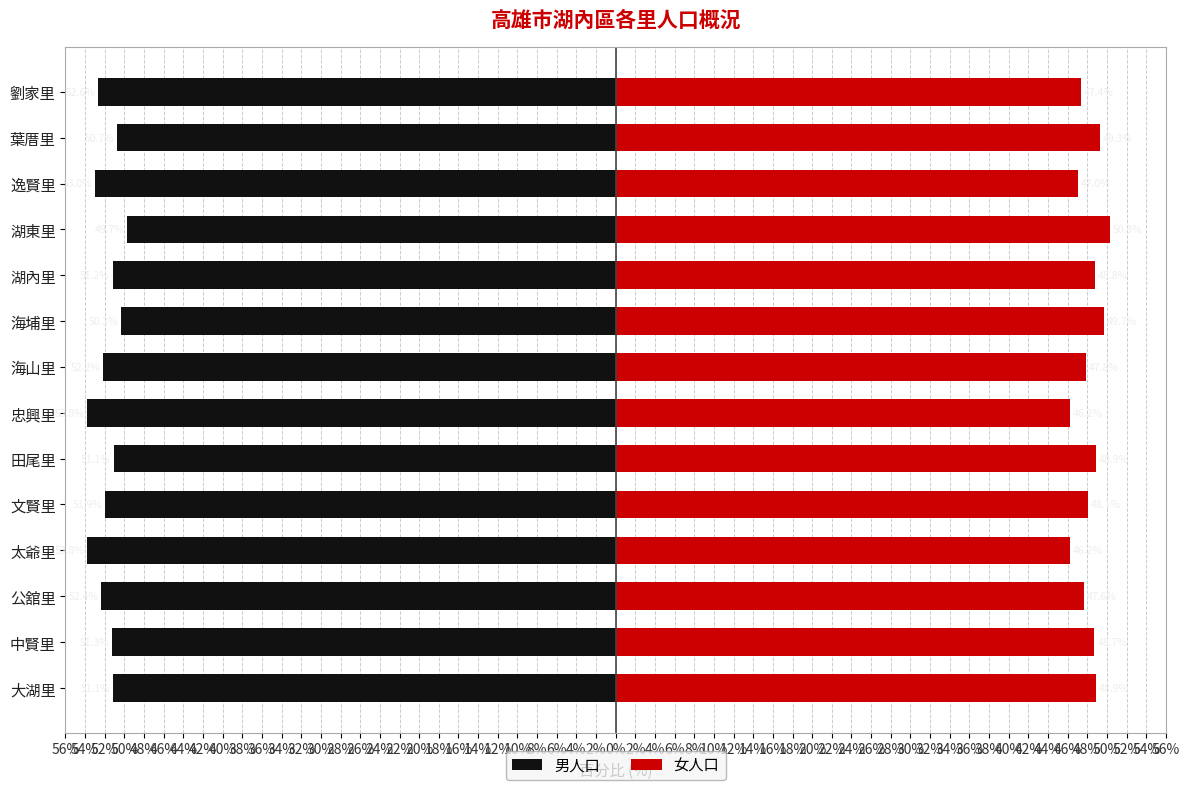

What is the value of the 女人口 bar at the 6th from the left?

48.9